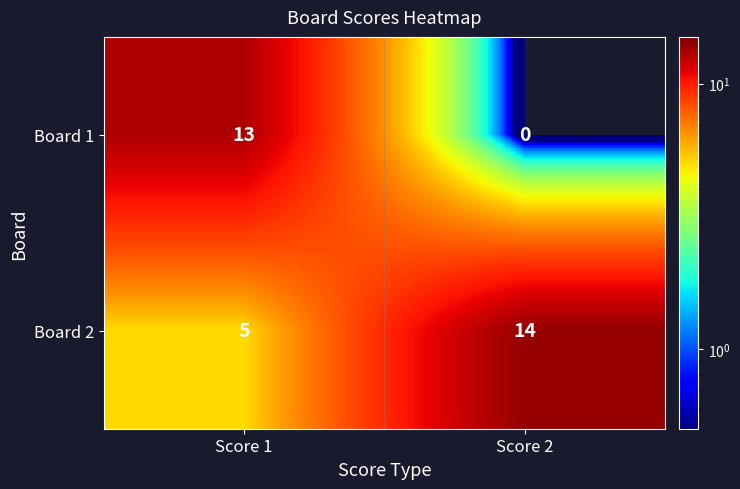

At Score 2, list the series in order from smallest to largest.

Board 1, Board 2